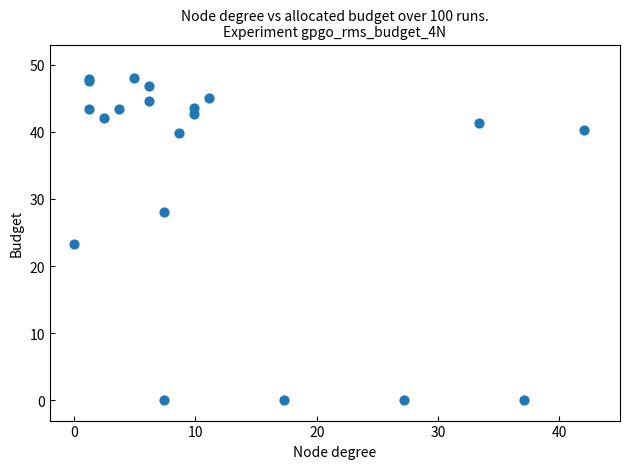

What Y value in the scatter plot is closest to 24?

23.3